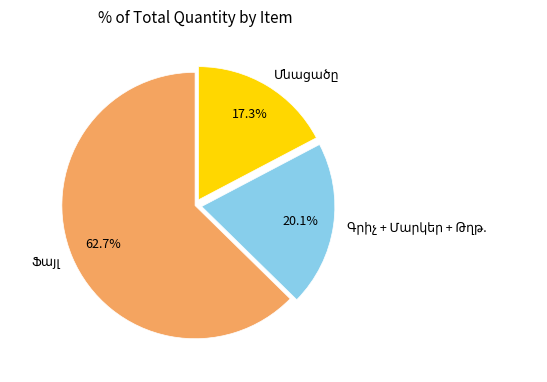

Does any single category account for the majority?

Yes